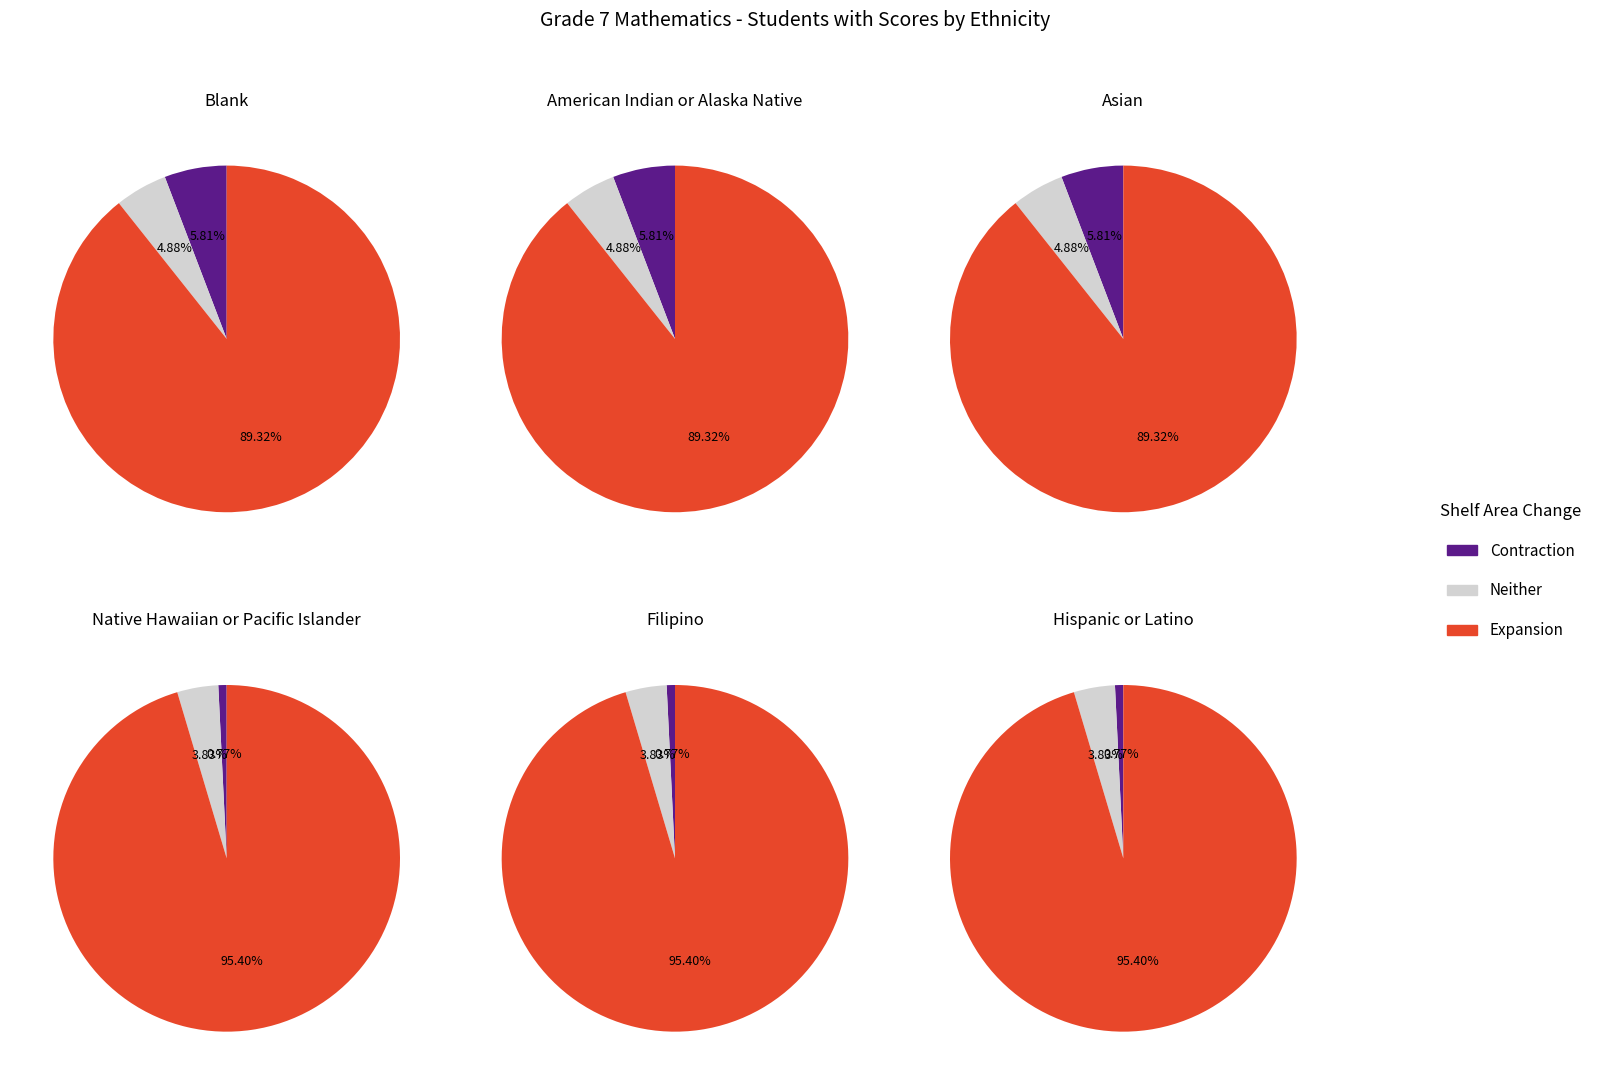

True or false: Filipino accounts for 1% of the total.

False